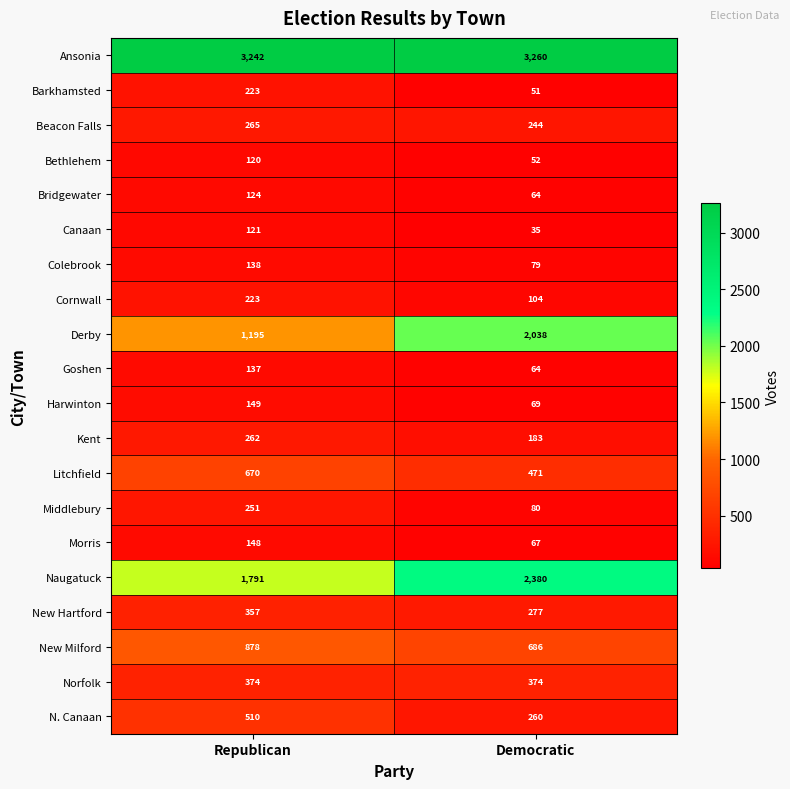

Read the Norfolk value at Democratic.

374